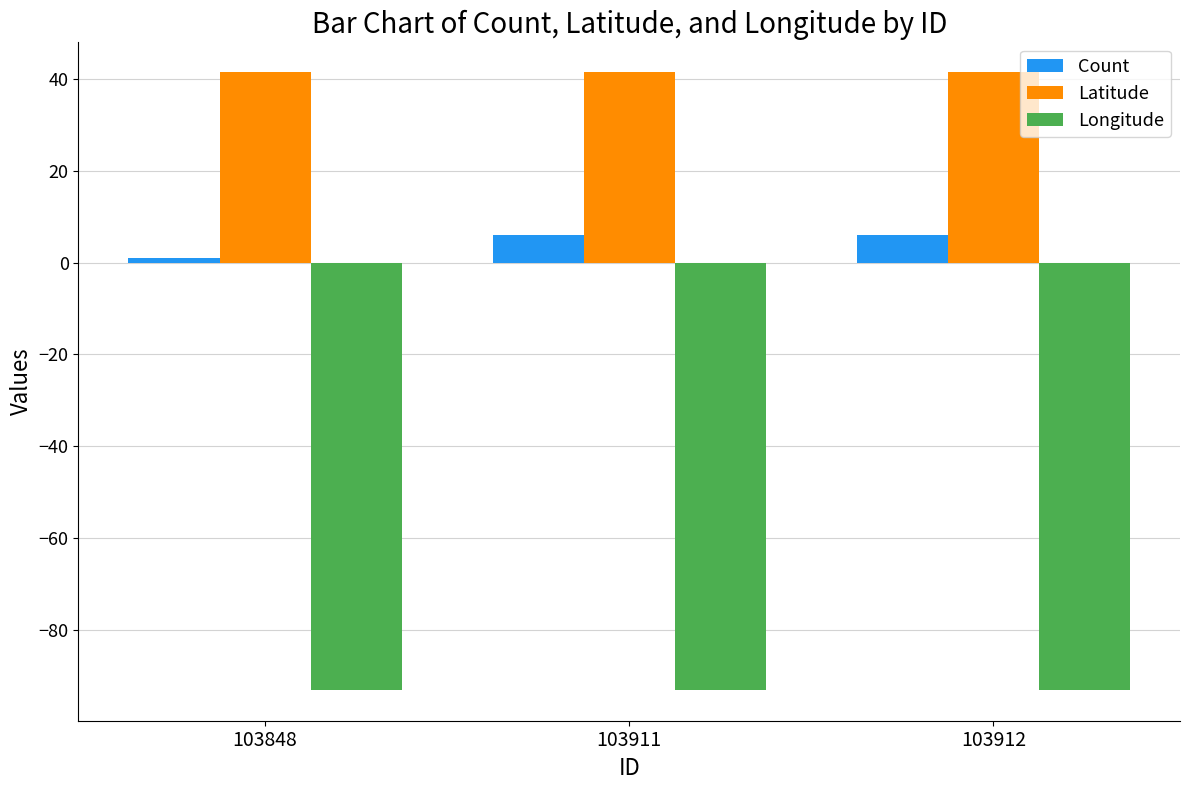

At which label does Count reach its minimum?

103848